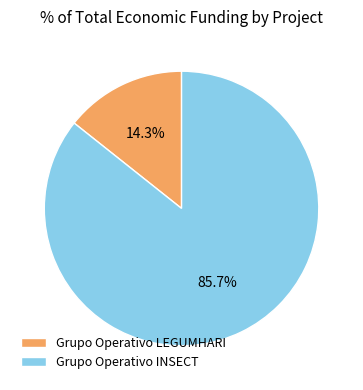

How many segments does this pie chart have?

2